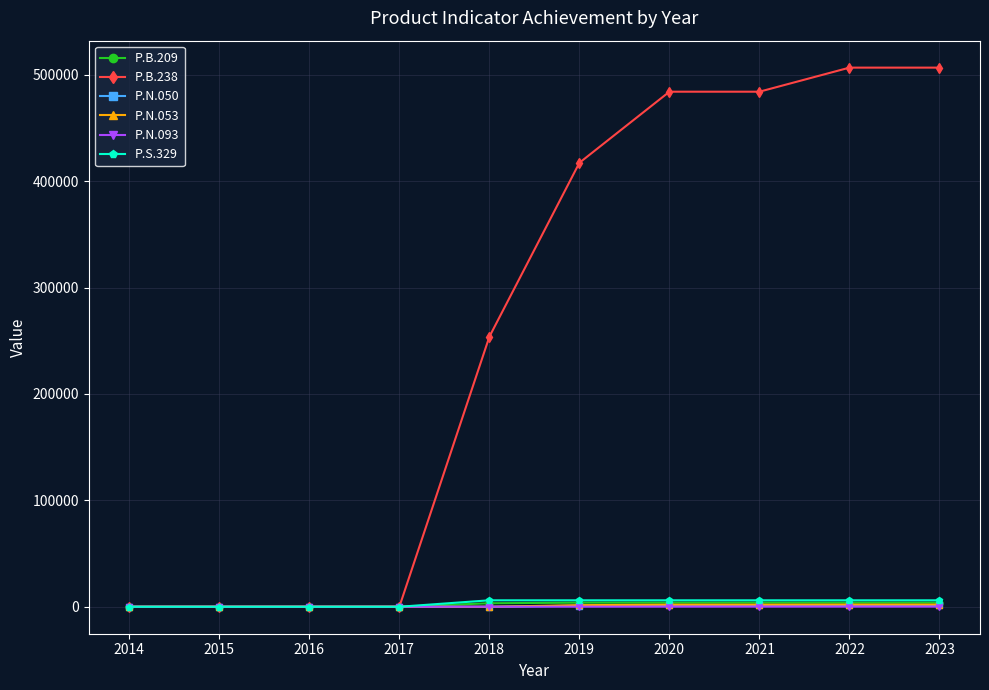

Read the P.B.238 value at 2020.

483990.0